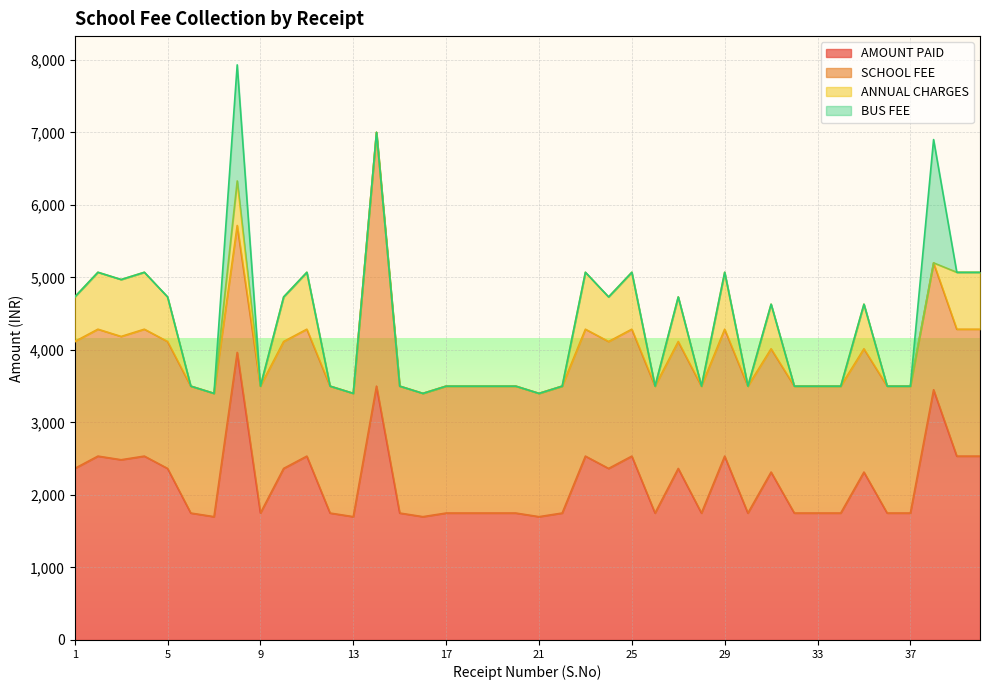

Reading right to left, what are all the values shown in this chart?

AMOUNT PAID: 40=2535	39=2535	38=3450	37=1750	36=1750	35=2315	34=1750	33=1750	32=1750	31=2315	30=1750	29=2535	28=1750	27=2365	26=1750	25=2535	24=2365	23=2535	22=1750	21=1700	20=1750	19=1750	18=1750	17=1750	16=1700	15=1750	14=3500	13=1700	12=1750	11=2535	10=2365	9=1750	8=3965	7=1700	6=1750	5=2365	4=2535	3=2485	2=2535	1=2365
SCHOOL FEE: 40=1750	39=1750	38=1750	37=1750	36=1750	35=1700	34=1750	33=1750	32=1750	31=1700	30=1750	29=1750	28=1750	27=1750	26=1750	25=1750	24=1750	23=1750	22=1750	21=1700	20=1750	19=1750	18=1750	17=1750	16=1700	15=1750	14=3500	13=1700	12=1750	11=1750	10=1750	9=1750	8=1750	7=1700	6=1750	5=1750	4=1750	3=1700	2=1750	1=1750
ANNUAL CHARGES: 40=785	39=785	38=0	37=0	36=0	35=615	34=0	33=0	32=0	31=615	30=0	29=785	28=0	27=615	26=0	25=785	24=615	23=785	22=0	21=0	20=0	19=0	18=0	17=0	16=0	15=0	14=0	13=0	12=0	11=785	10=615	9=0	8=615	7=0	6=0	5=615	4=785	3=785	2=785	1=615
BUS FEE: 40=0	39=0	38=1700	37=0	36=0	35=0	34=0	33=0	32=0	31=0	30=0	29=0	28=0	27=0	26=0	25=0	24=0	23=0	22=0	21=0	20=0	19=0	18=0	17=0	16=0	15=0	14=0	13=0	12=0	11=0	10=0	9=0	8=1600	7=0	6=0	5=0	4=0	3=0	2=0	1=0